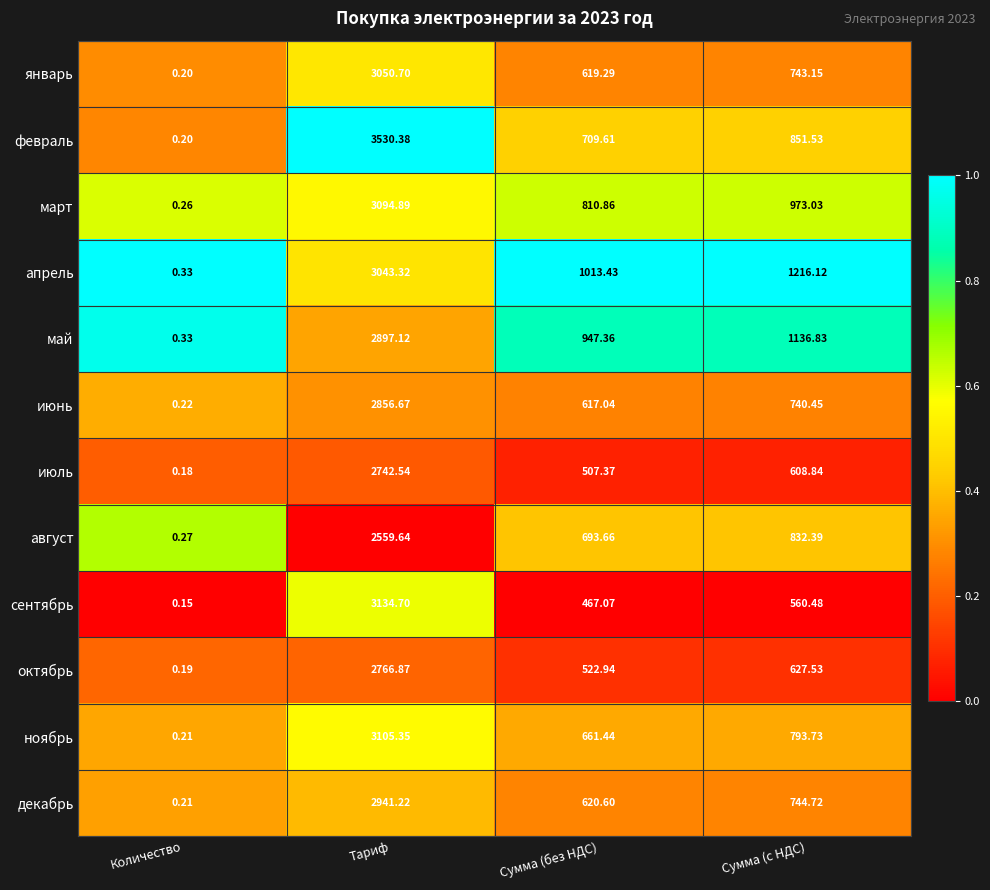

Which category has the lowest value across all series?

Количество